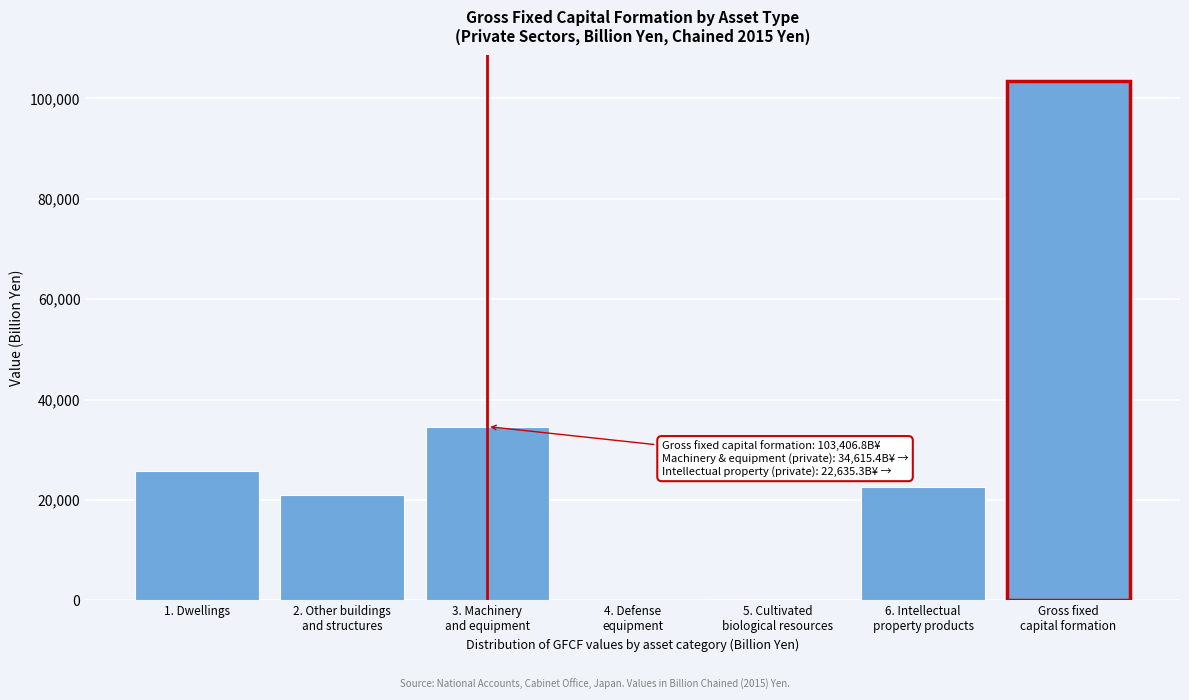

The value at 1. Dwellings is 25771.7. True or false?

True